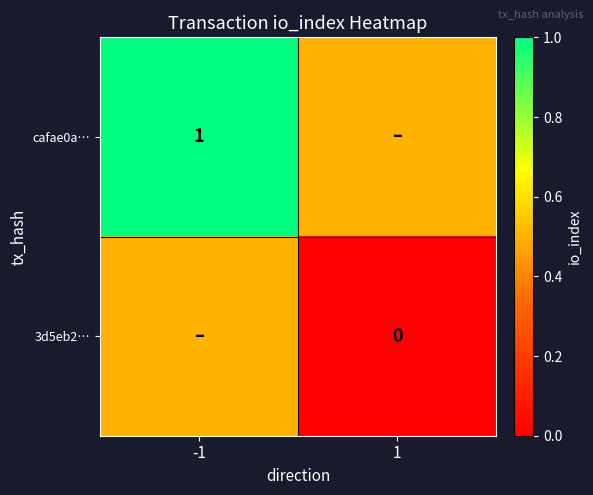

How many distinct data groups are displayed?

2